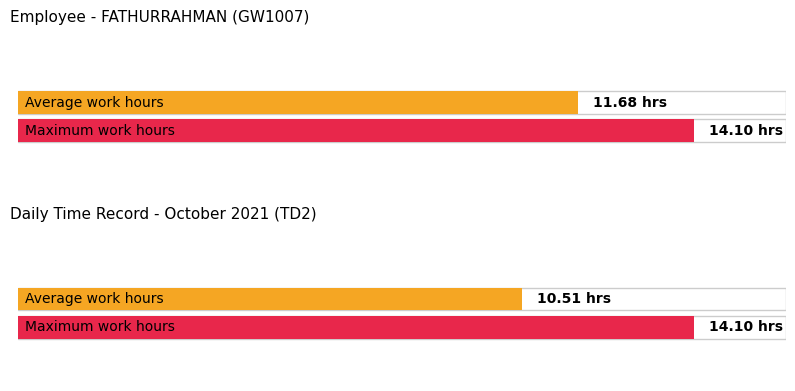

True or false: the data shows 5.9 at 6-Wed.

False